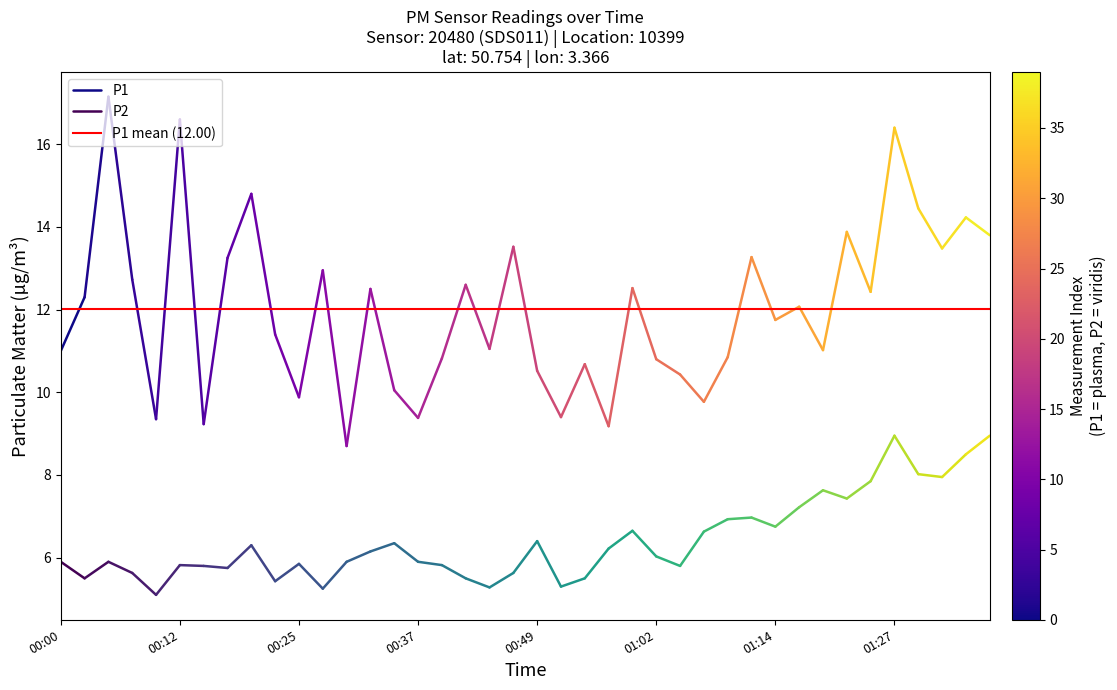

The P1 mean (12.00) series shows 12.0 at 00:00. True or false?

True